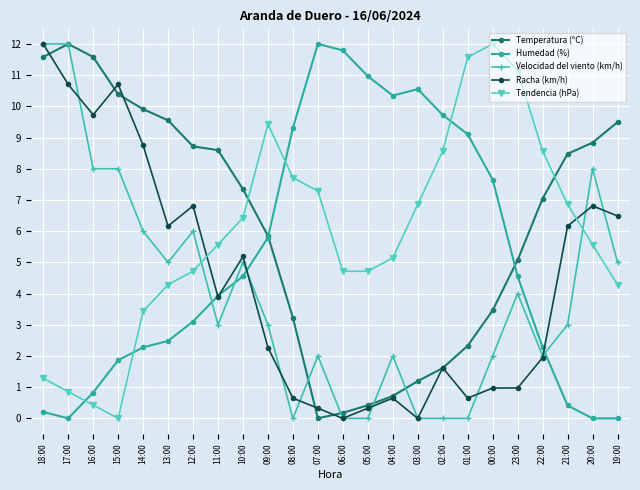

The value of Humedad (%) at 22:00 is 2.3. True or false?

True